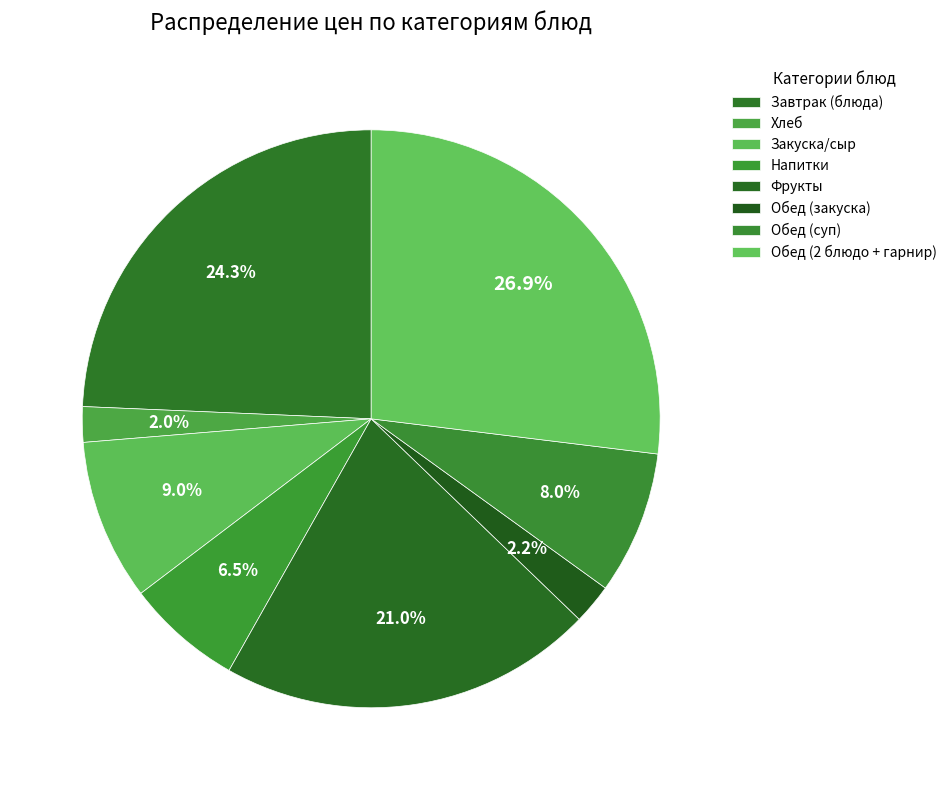

Count the number of slices in the pie.

8